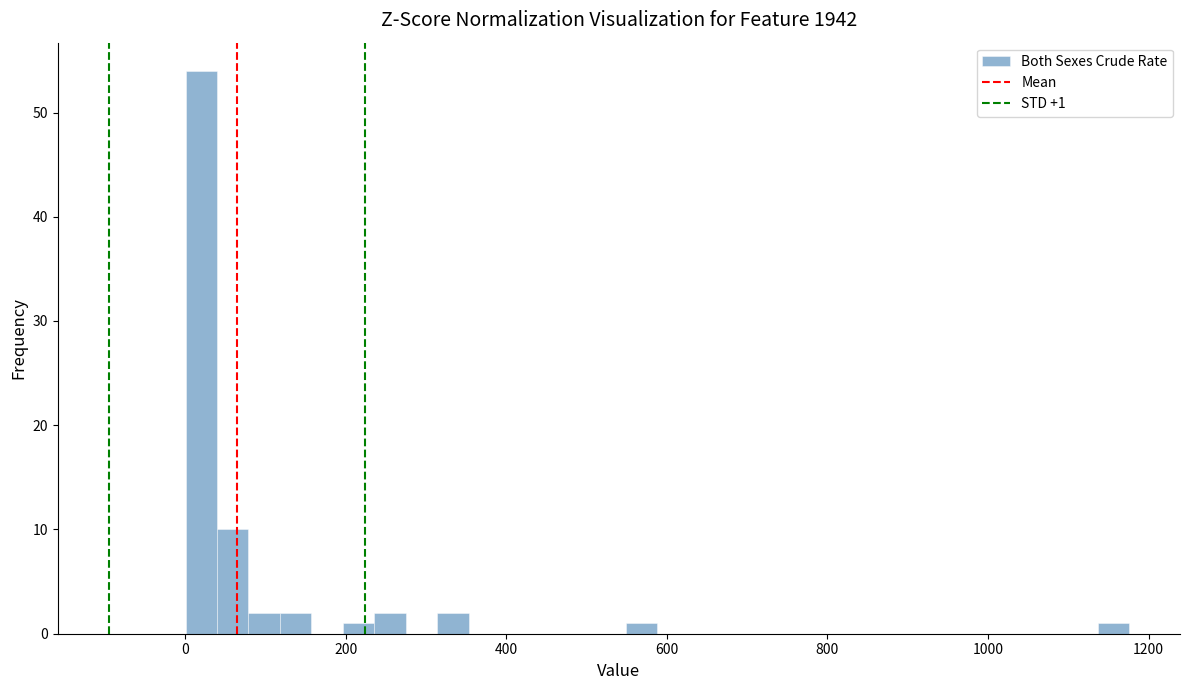

Around what value on the x-axis is the tallest bar? Give the approximate position of its centre, as read against the axis.

20